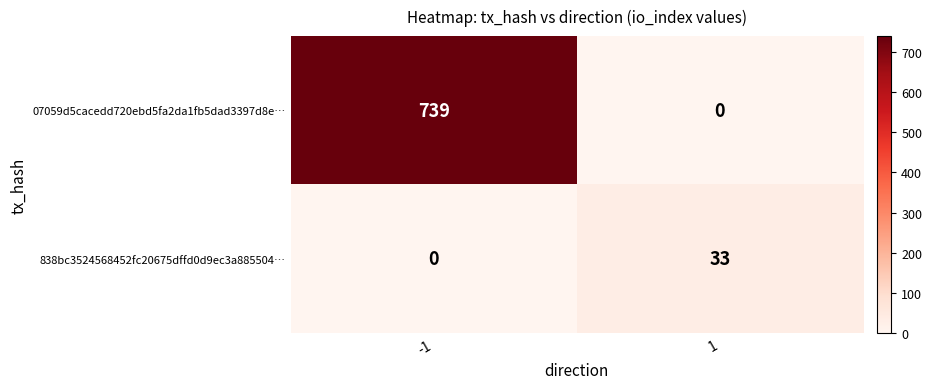

Reading left to right, extract all data points from this chart.

07059d5cacedd720ebd5fa2da1fb5dad3397d8e…: 739	0
838bc3524568452fc20675dffd0d9ec3a885504…: 0	33